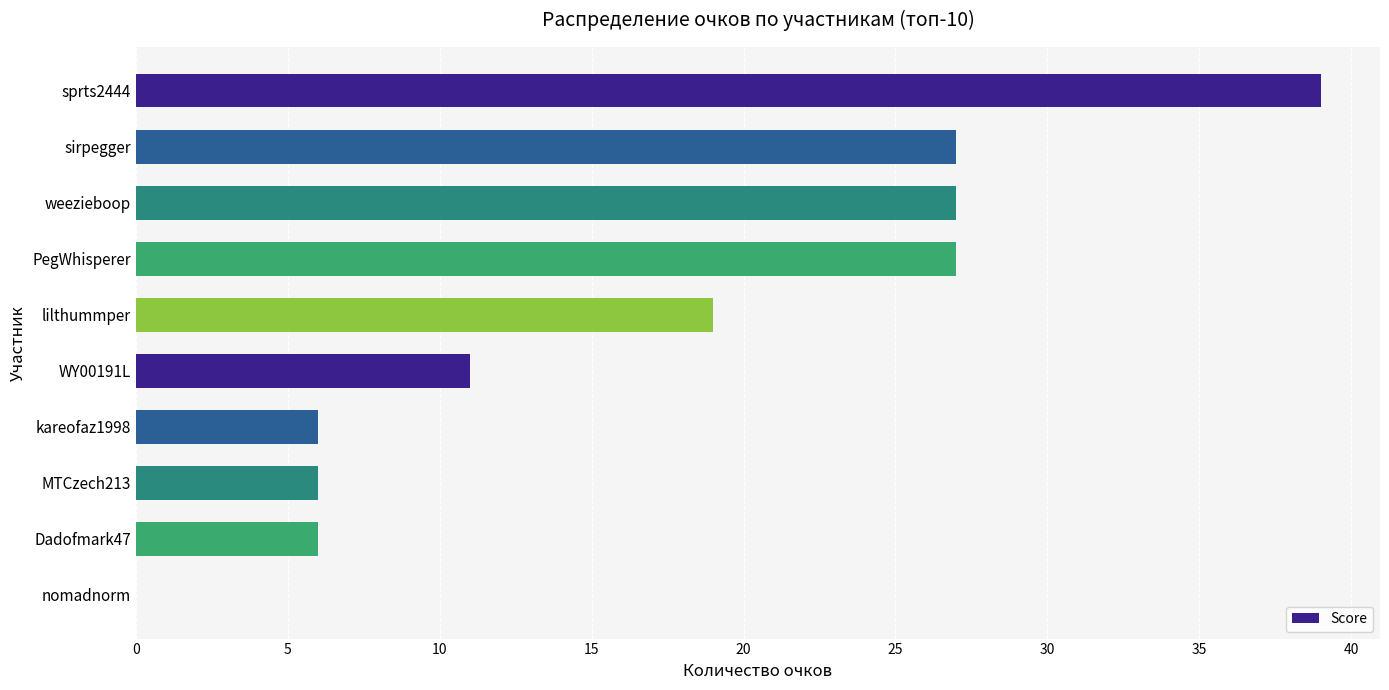

Between lilthummper and PegWhisperer, which is larger?

PegWhisperer